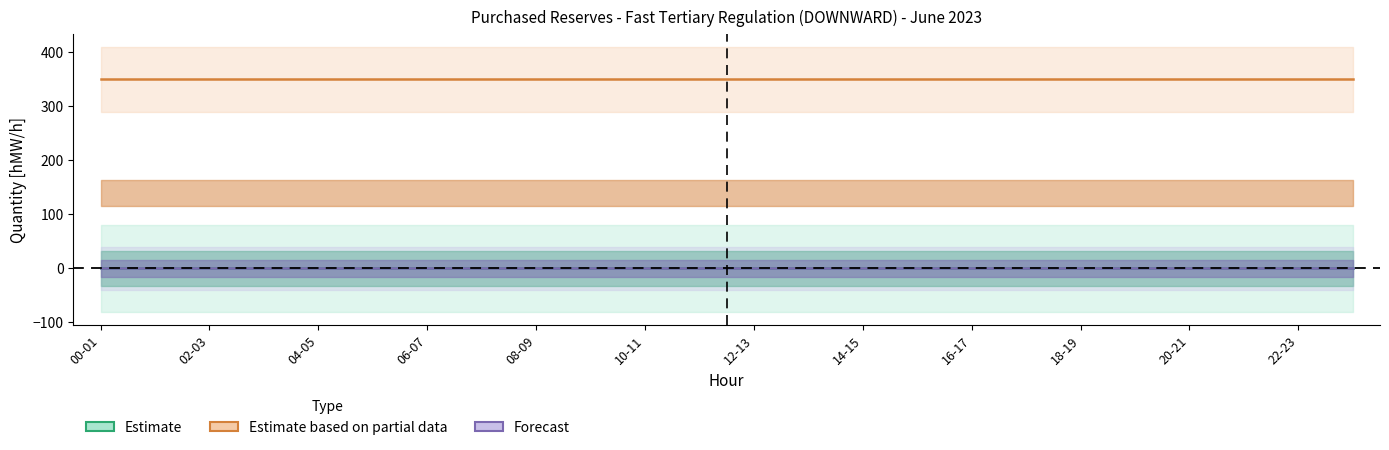

Between 19-20 and 03-04, which is larger?

19-20